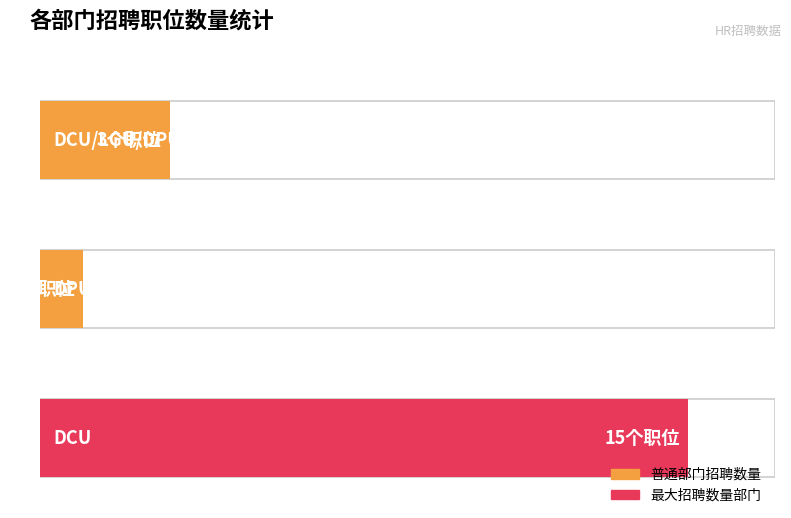

What is the minimum value shown in the chart?

1